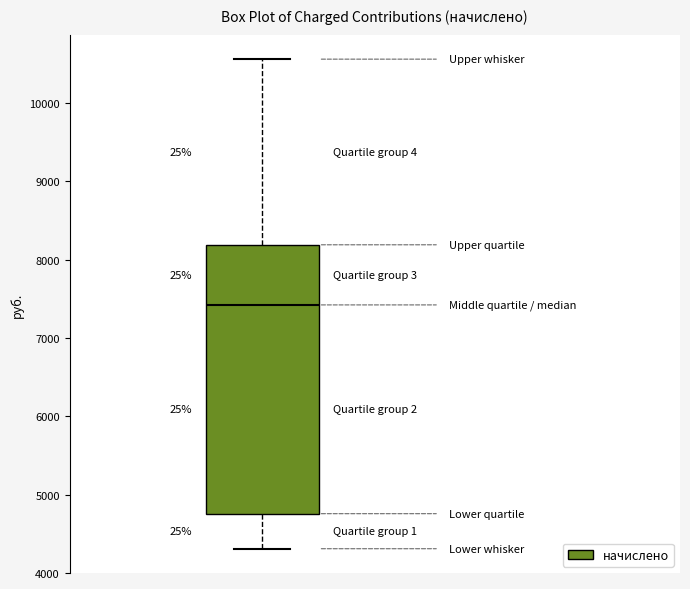

Where does the lower whisker of the box end on the y-axis? The values are not printed on the chart, so give them approximately, as read against the axis.

4300